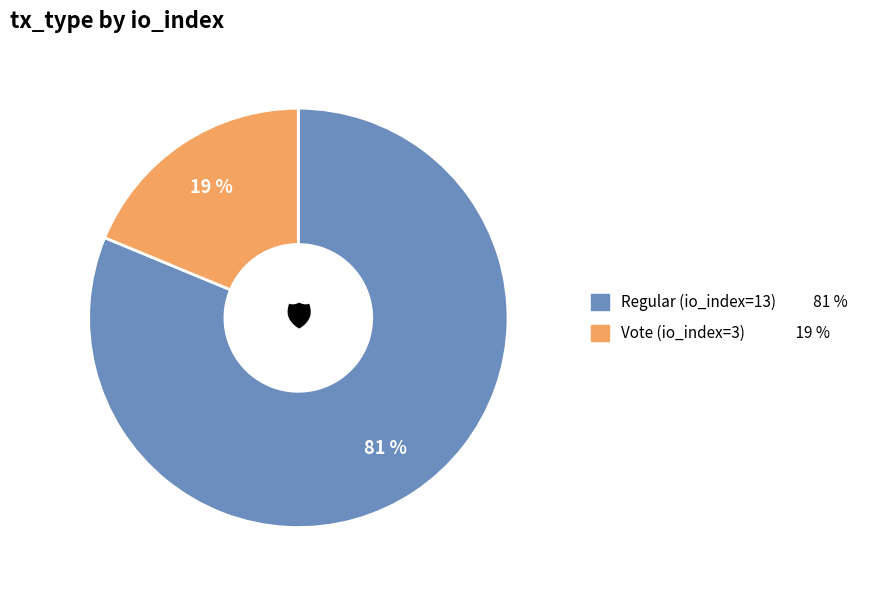

Between Vote (io_index=3) and Regular (io_index=13), which is larger?

Regular (io_index=13)